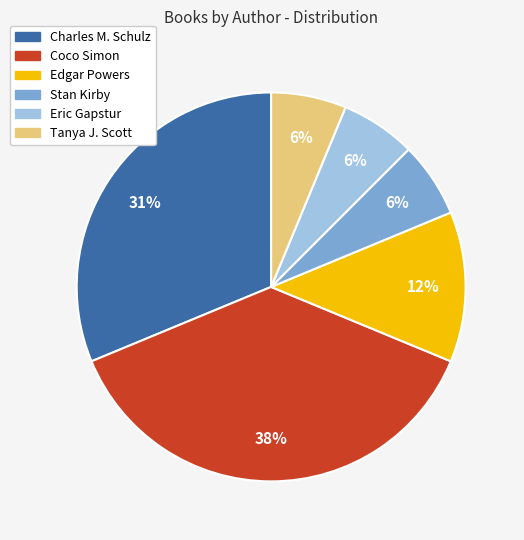

Which slice is the largest?

Coco Simon